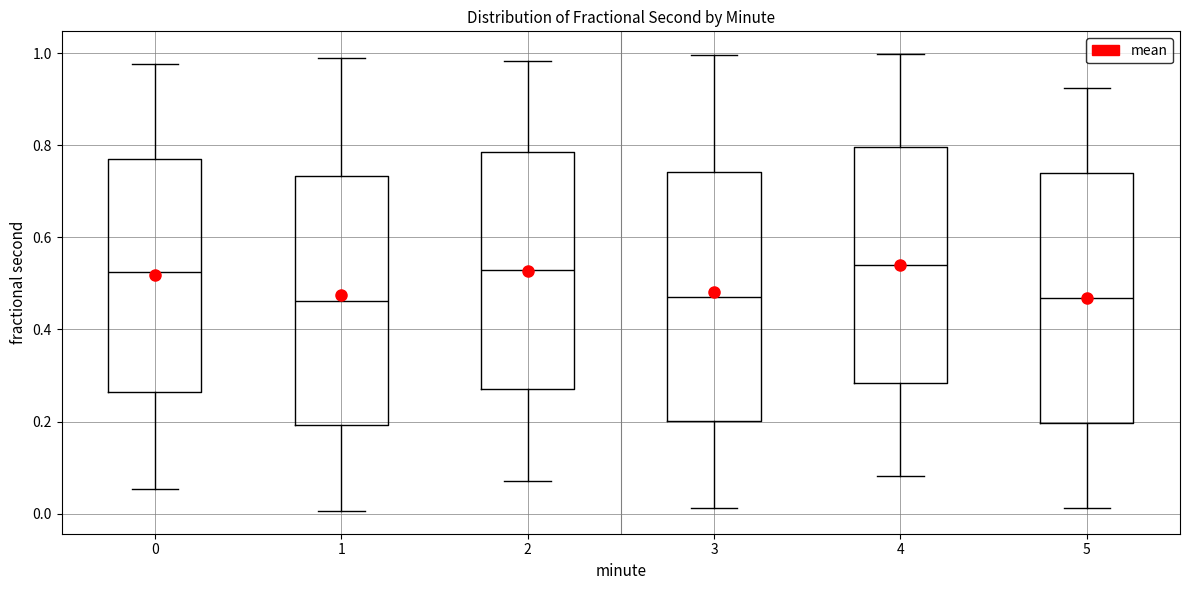

Reading left to right, read every box against the y-axis: the position of its median line, the range the box covers, and the ends of its whiskers. The values are not printed on the chart, so give them approximately, as read against the axis.

0: median 0.52, box 0.26 to 0.78, whiskers 0.06 to 0.98
1: median 0.46, box 0.20 to 0.74, whiskers 0.00 to 0.98
2: median 0.52, box 0.28 to 0.78, whiskers 0.08 to 0.98
3: median 0.48, box 0.20 to 0.74, whiskers 0.02 to 1.00
4: median 0.54, box 0.28 to 0.80, whiskers 0.08 to 1.00
5: median 0.46, box 0.20 to 0.74, whiskers 0.02 to 0.92